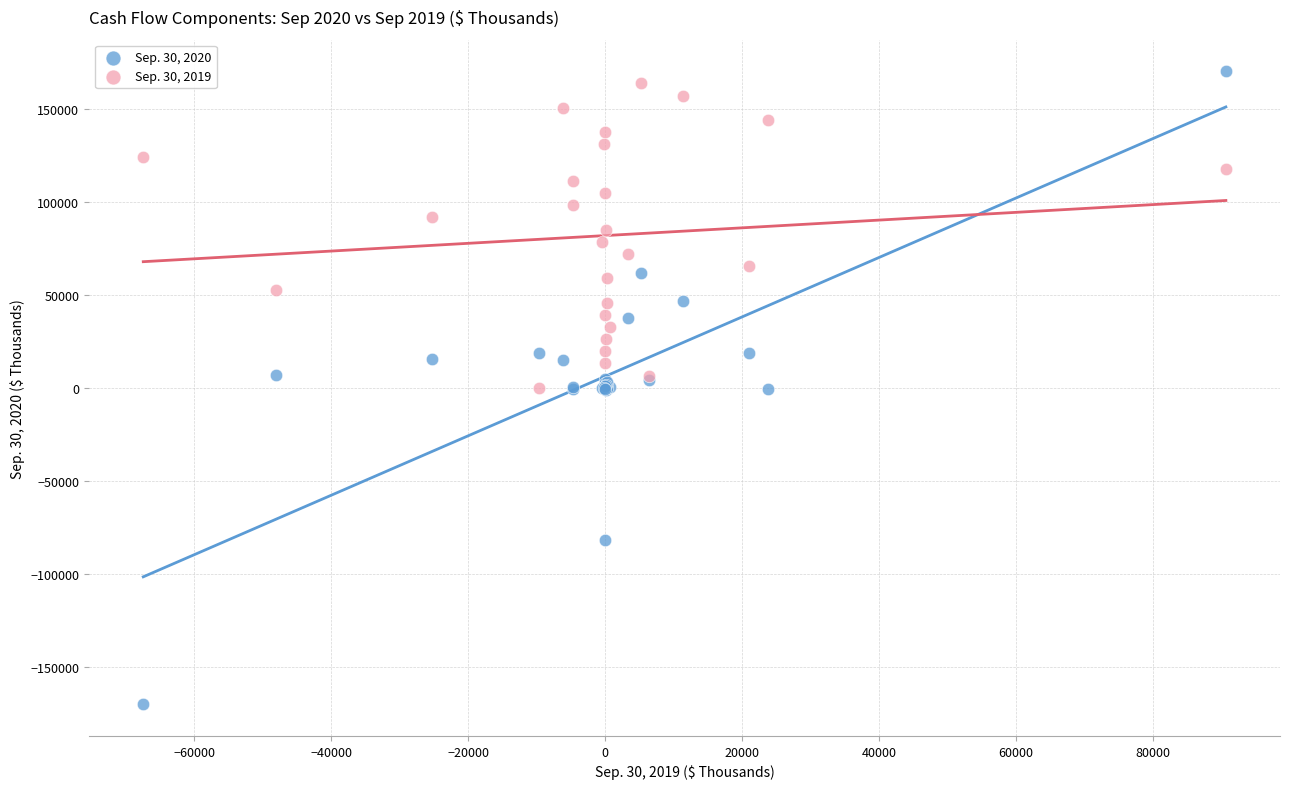

Which series reaches the maximum Y coordinate?

Sep. 30, 2020